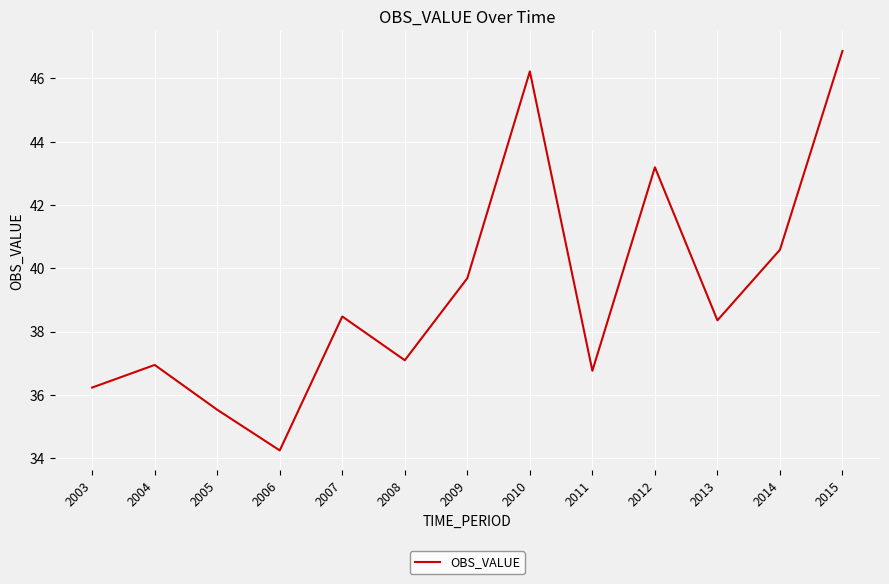

What is the sum of all values?

510.2